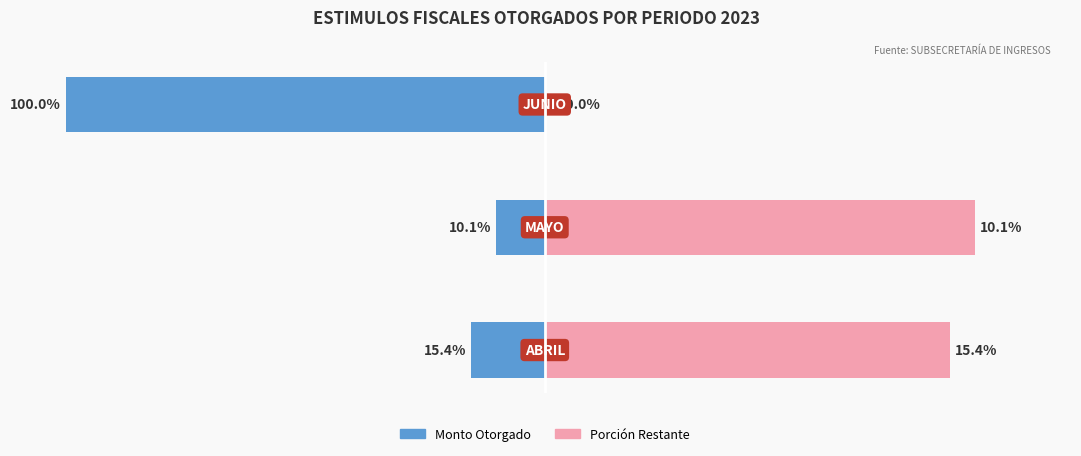

How many data points does each series have?

3